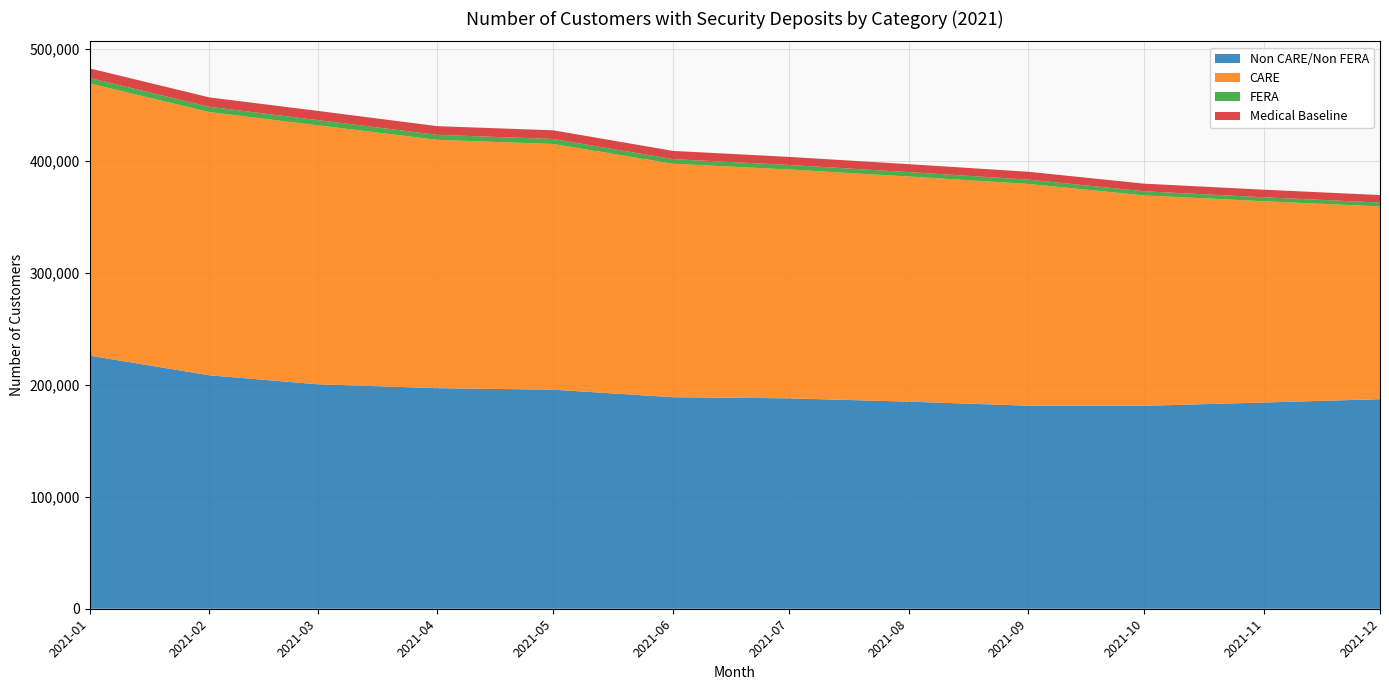

Reading left to right, extract all data points from this chart.

Non CARE/Non FERA: 2021-01=226193	2021-02=208621	2021-03=200599	2021-04=197107	2021-05=195760	2021-06=189036	2021-07=188038	2021-08=185064	2021-09=181433	2021-10=181357	2021-11=184296	2021-12=187281
CARE: 2021-01=243262	2021-02=235221	2021-03=231459	2021-04=221943	2021-05=219576	2021-06=208626	2021-07=204514	2021-08=201196	2021-09=198183	2021-10=188013	2021-11=179851	2021-12=172285
FERA: 2021-01=4870	2021-02=4735	2021-03=4653	2021-04=4470	2021-05=4433	2021-06=4165	2021-07=4052	2021-08=3955	2021-09=3894	2021-10=3680	2021-11=3556	2021-12=3420
Medical Baseline: 2021-01=8582	2021-02=8374	2021-03=8202	2021-04=7750	2021-05=7794	2021-06=7333	2021-07=7200	2021-08=7088	2021-09=6999	2021-10=6824	2021-11=6766	2021-12=6715